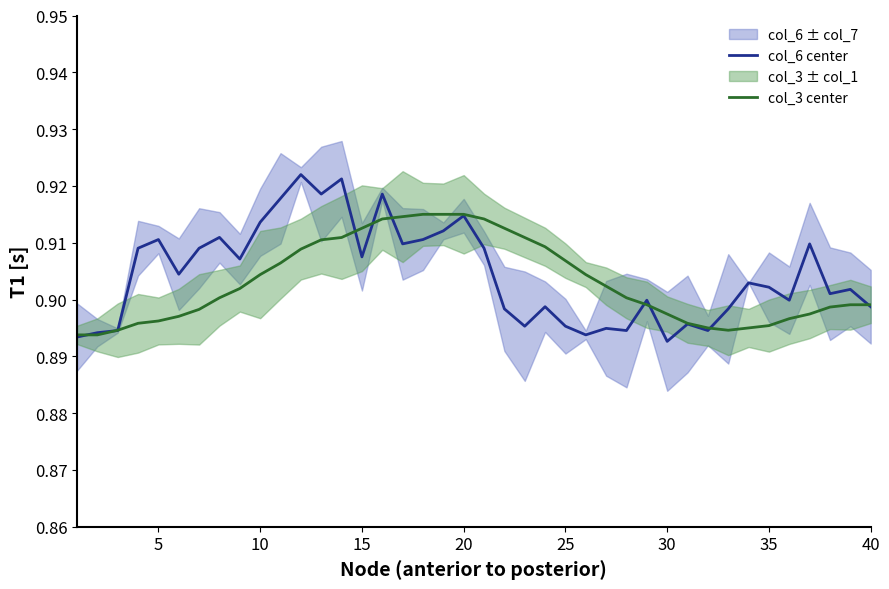

Which series has the largest total across all categories?

col_6 center